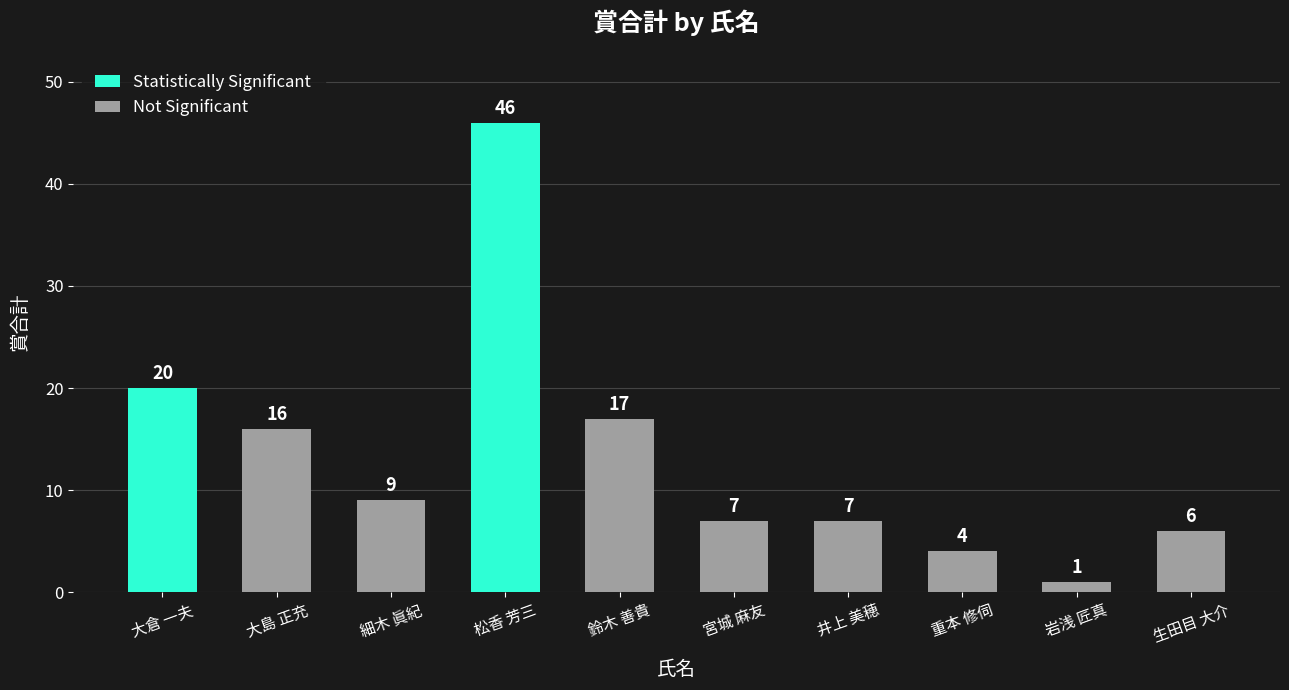

At which label is the value closest to 23?

大倉 一夫